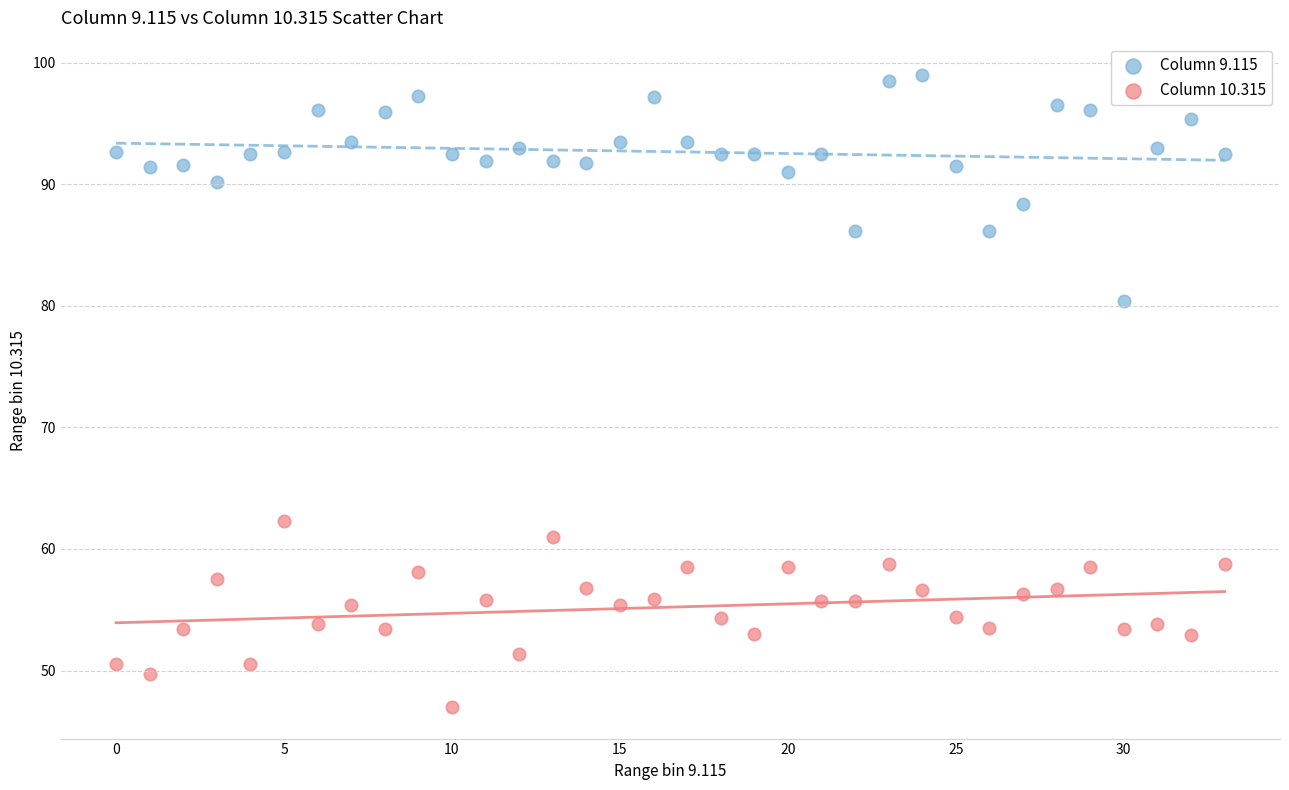

What are all the series names shown in the legend?

Column 9.115, Column 10.315